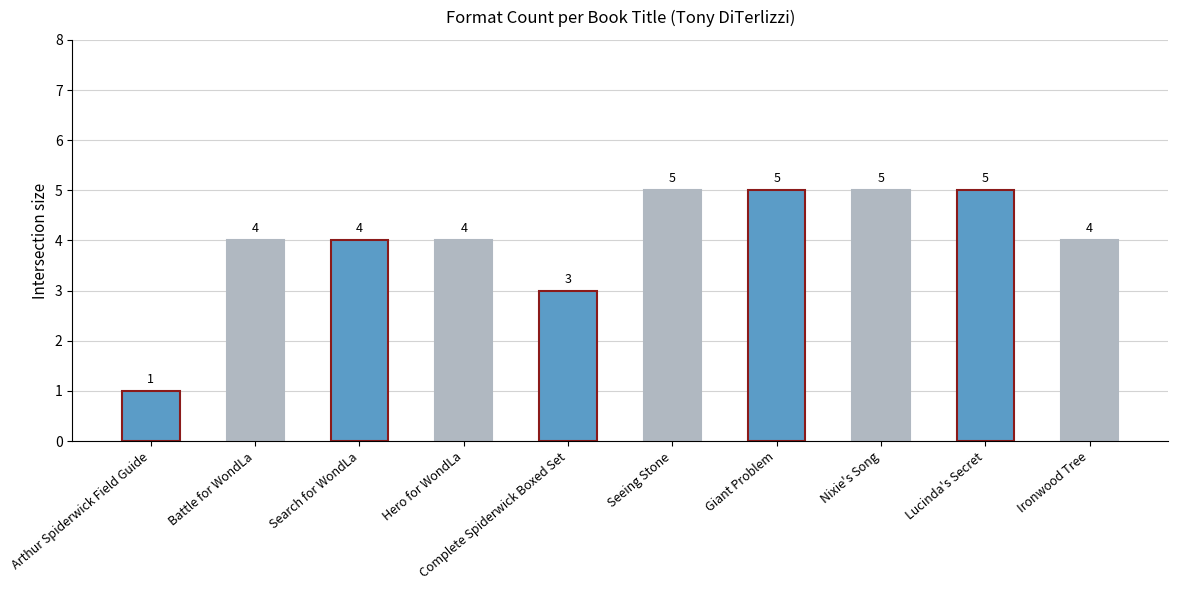

What is the sum of all values?

40